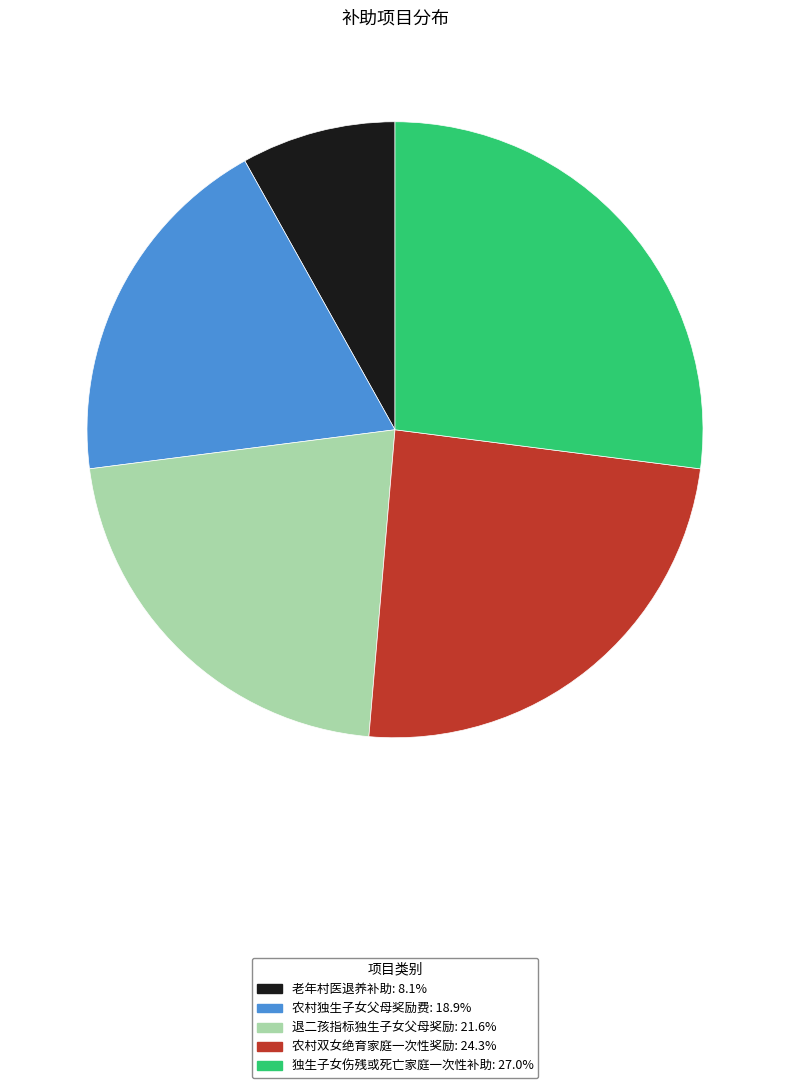

Approximately how many times larger is the value at 老年村医退养补助 compared to 农村独生子女父母奖励费?

0.4